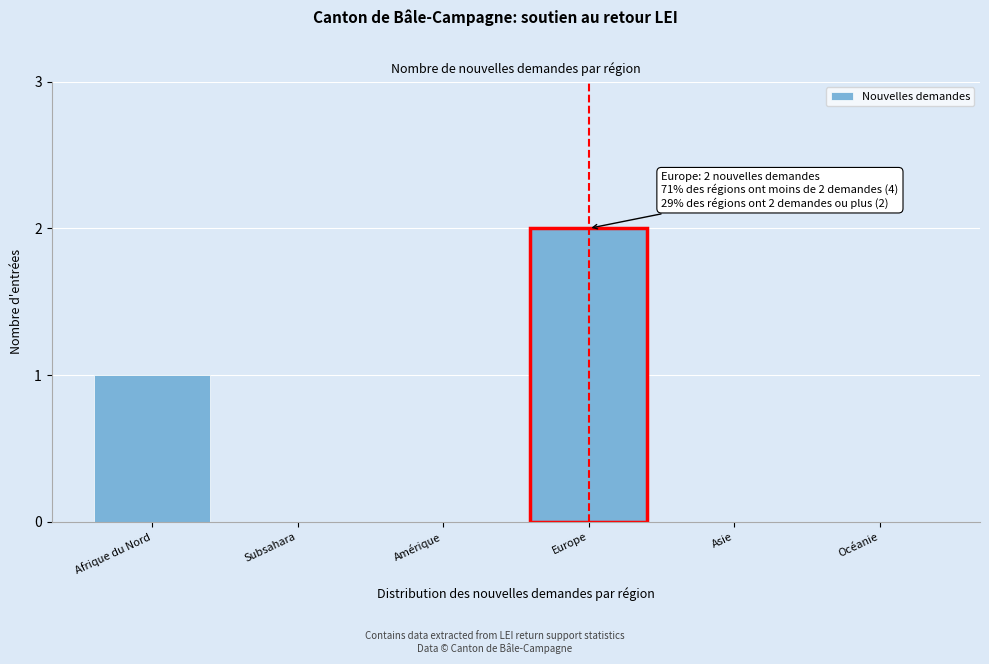

Reading left to right, what are all the values shown in this chart?

Afrique du Nord=1	Subsahara=0	Amérique=0	Europe=2	Asie=0	Océanie=0